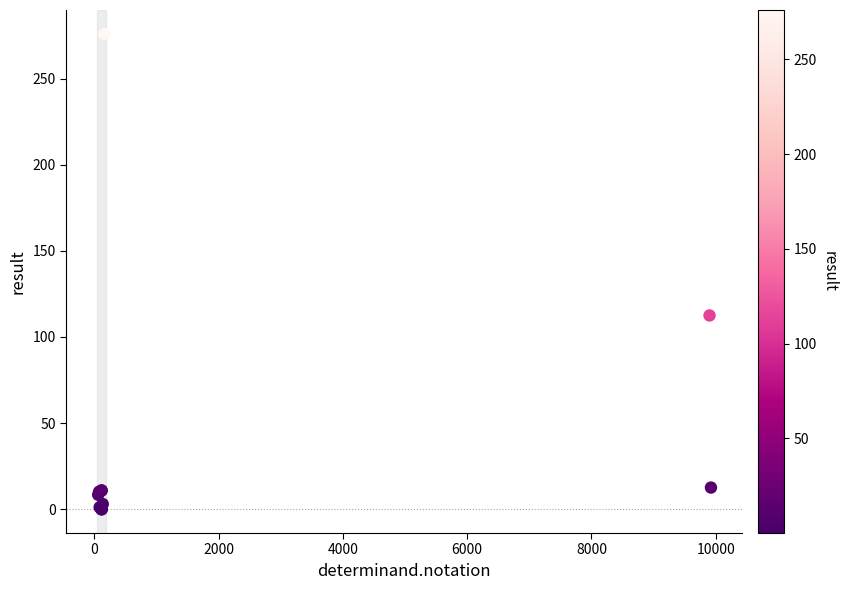

What Y value in the scatter plot is closest to 138?

112.5